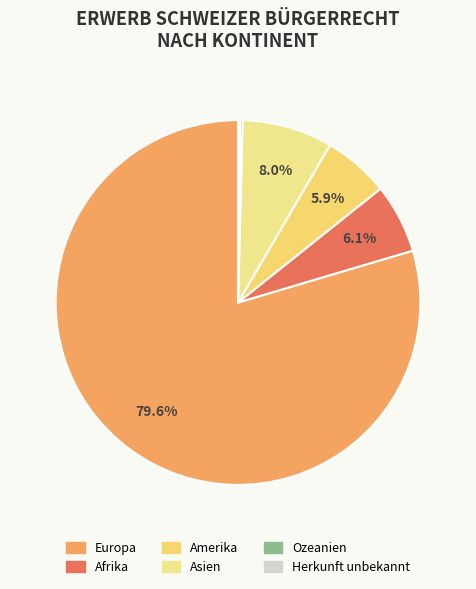

Which has a higher value, Asien or Amerika?

Asien